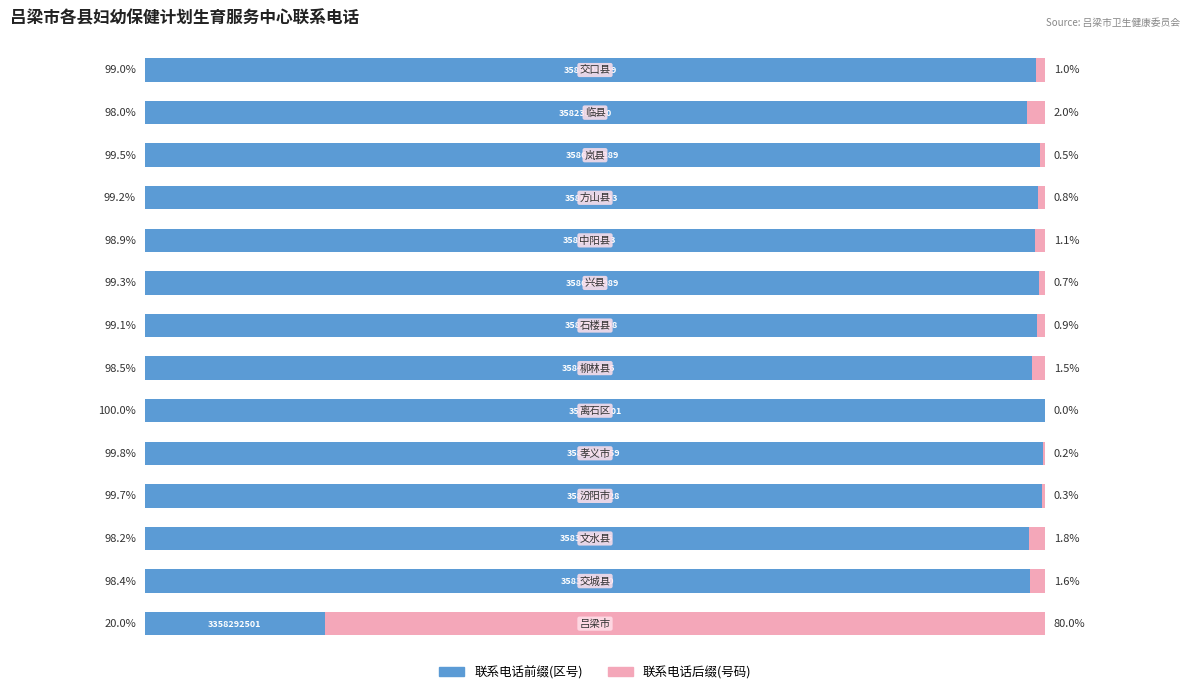

What are all the series names shown in the legend?

联系电话前缀(区号), 联系电话后缀(号码)